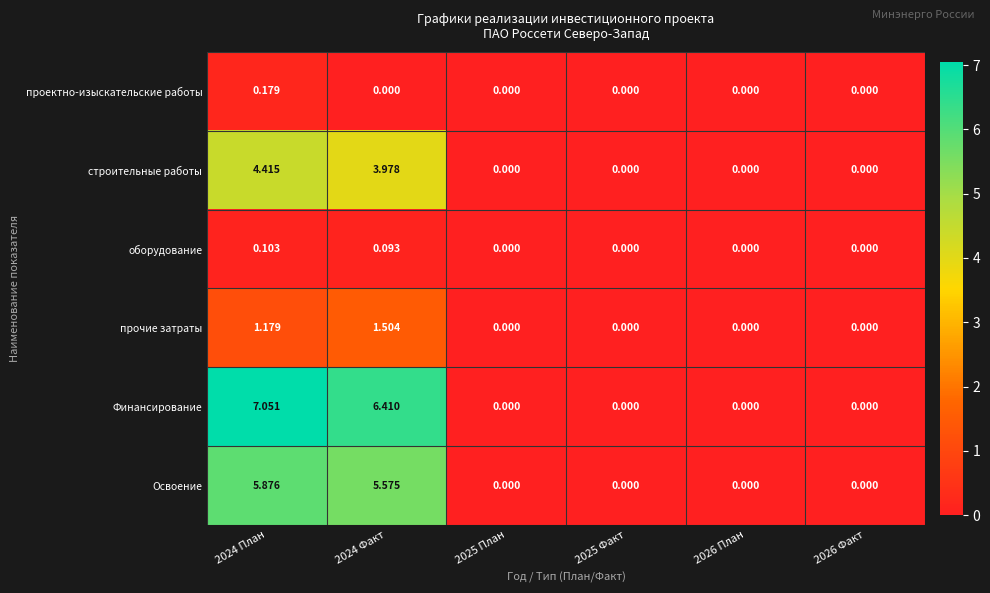

List the series in order of their peak value, lowest first.

оборудование, проектно-изыскательские работы, прочие затраты, строительные работы, Освоение, Финансирование